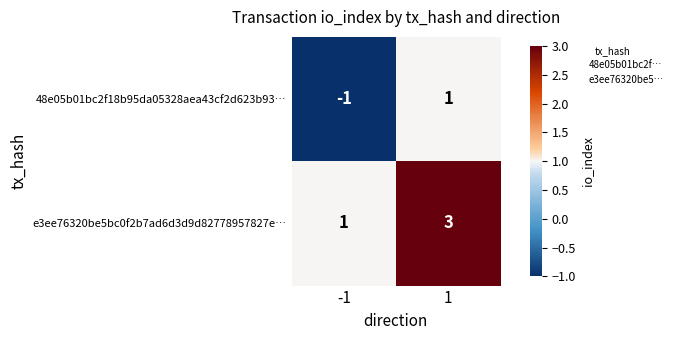

The e3ee76320be5bc0f2b7ad6d3d9d82778957827e… series shows 5 at 1. True or false?

False